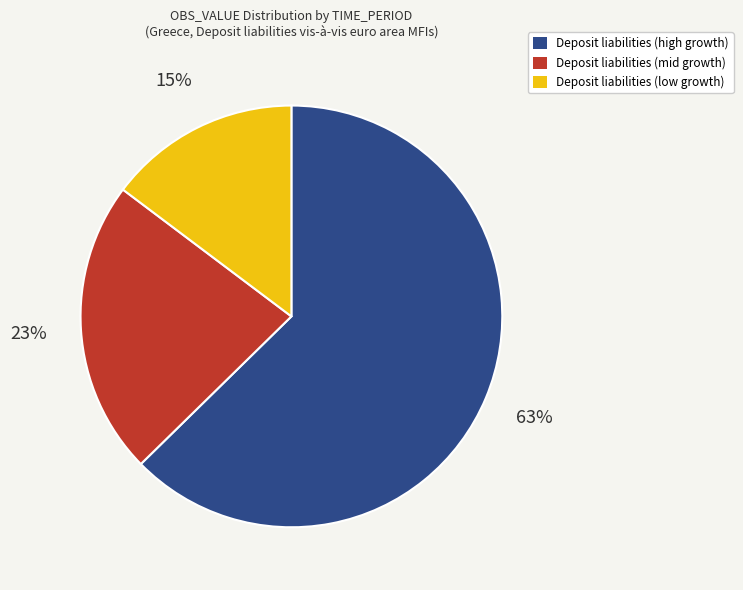

Which category has the smallest portion of the pie?

Deposit liabilities (low growth)